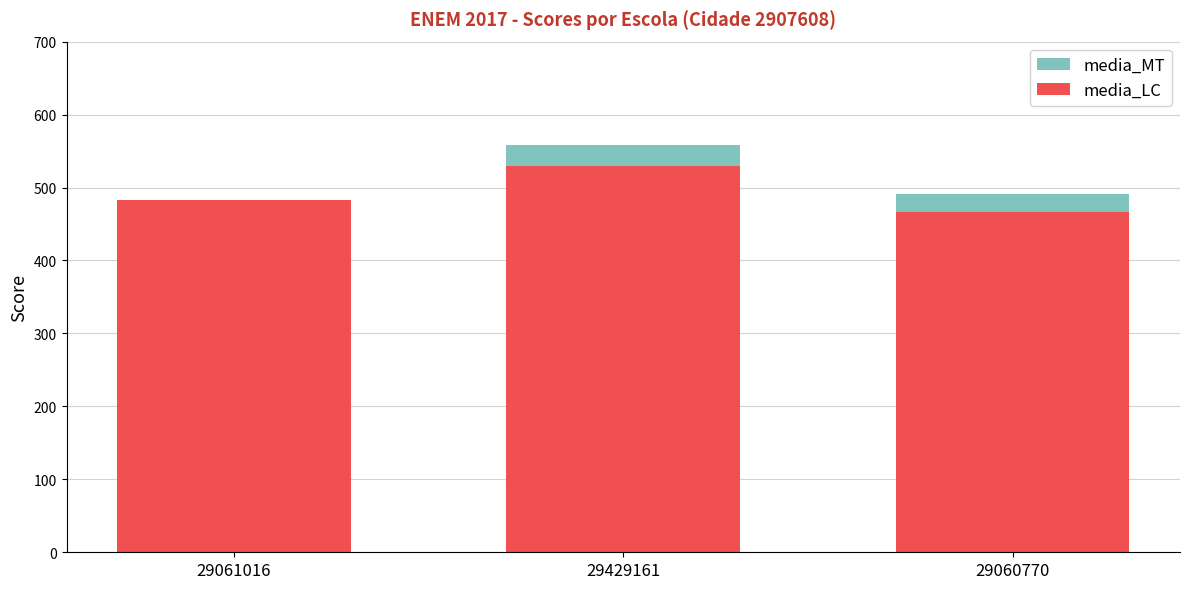

How many bars are there in each group?

2